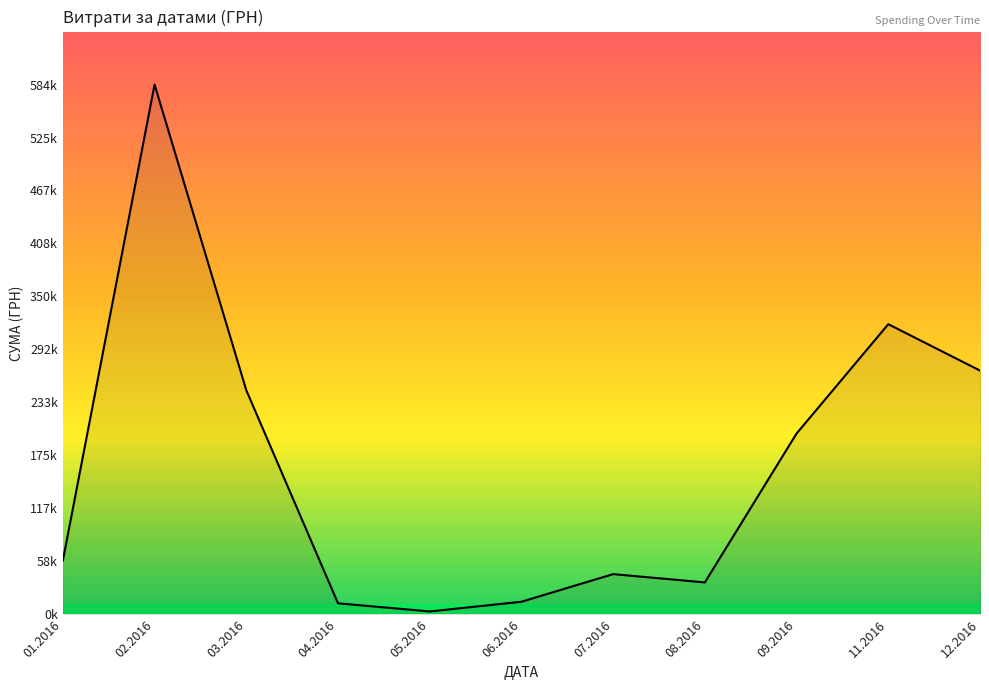

What is the label of the 1st point from the right?

12.2016